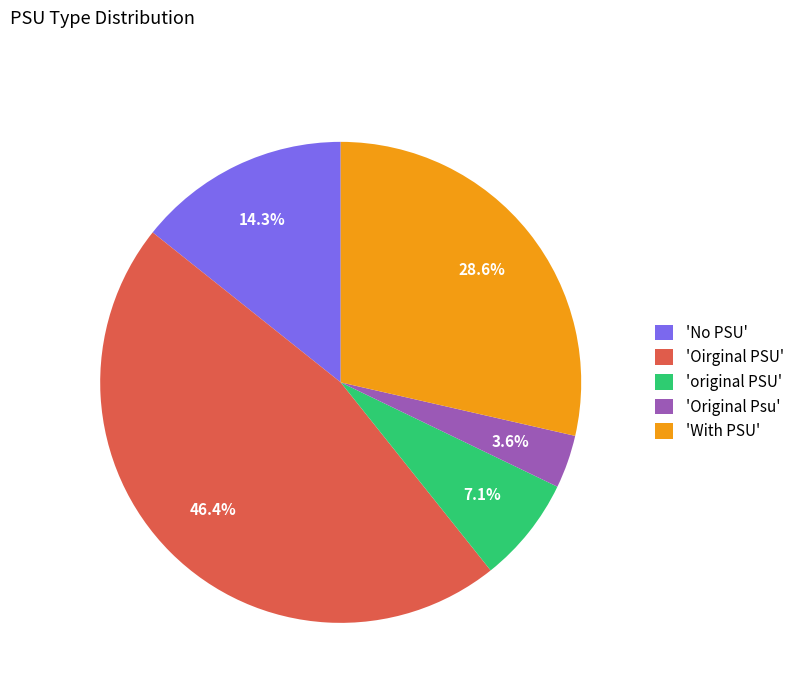

Does 'Original Psu' account for over 50% of the chart?

No